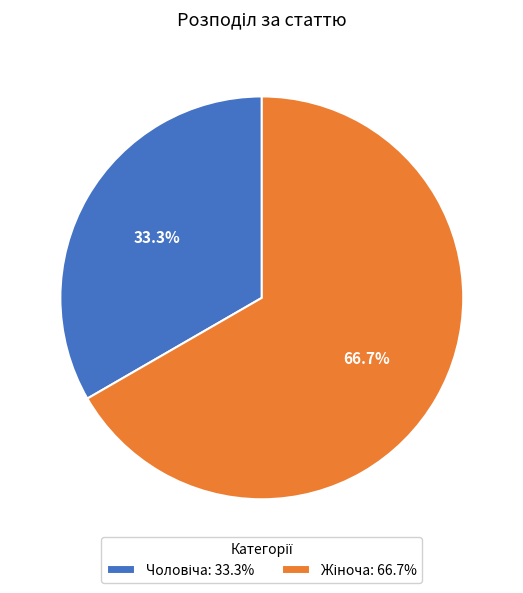

To the nearest percent, what is the average slice percentage?

50%